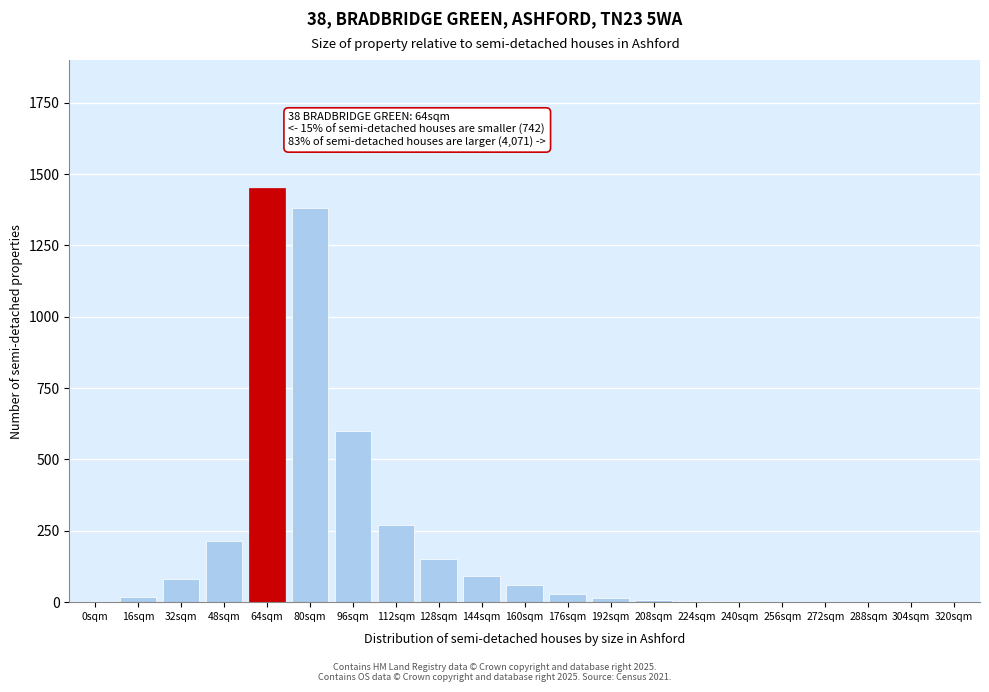

At which category does the chart reach its peak across all series?

64sqm